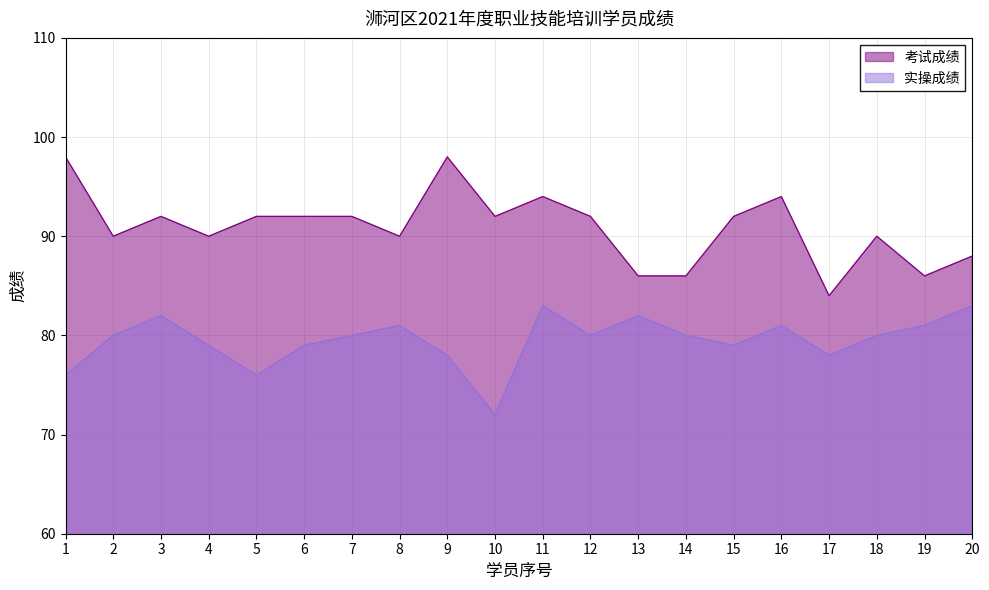

Rank the series by their average value, from highest to lowest.

考试成绩, 实操成绩